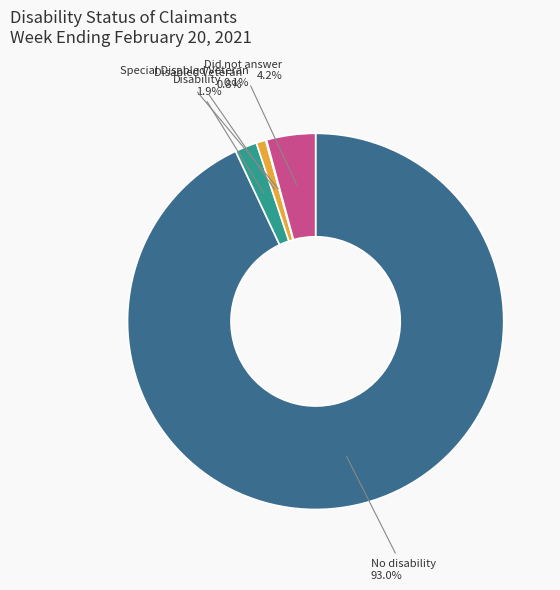

Does any single category account for the majority?

Yes